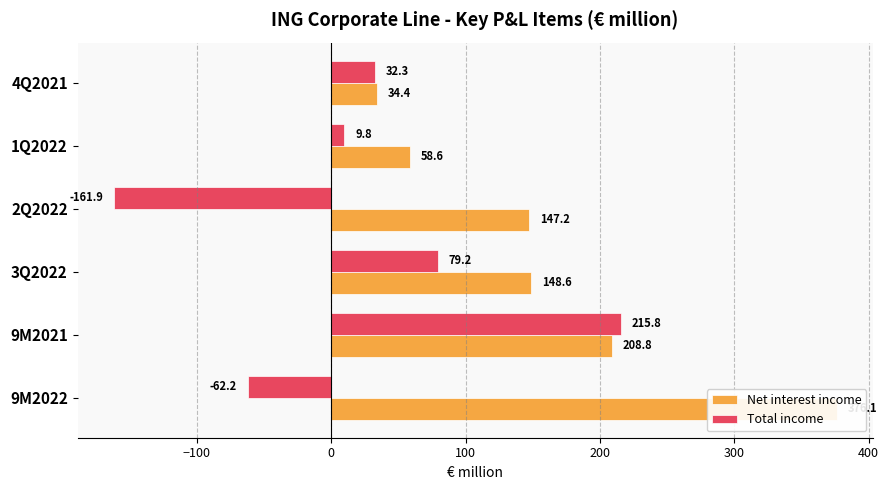

What is the difference between the maximum and minimum values in the Net interest income series?

341.7